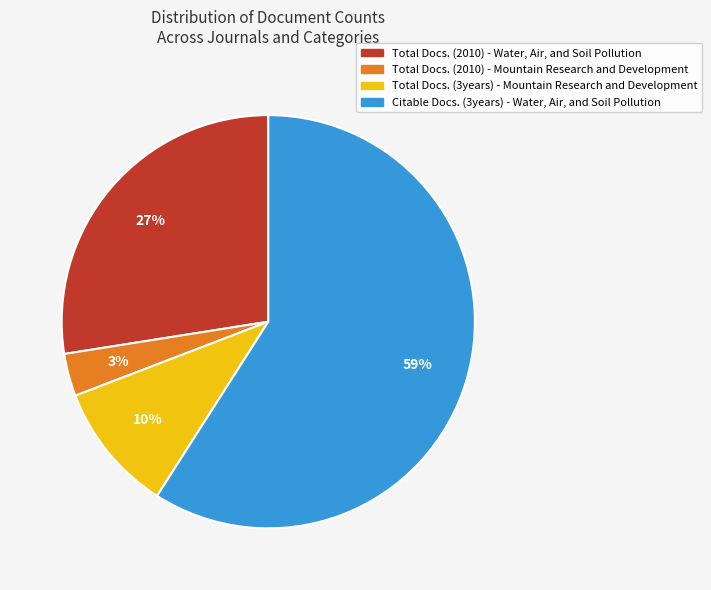

Is there any slice that represents more than half of the pie?

Yes